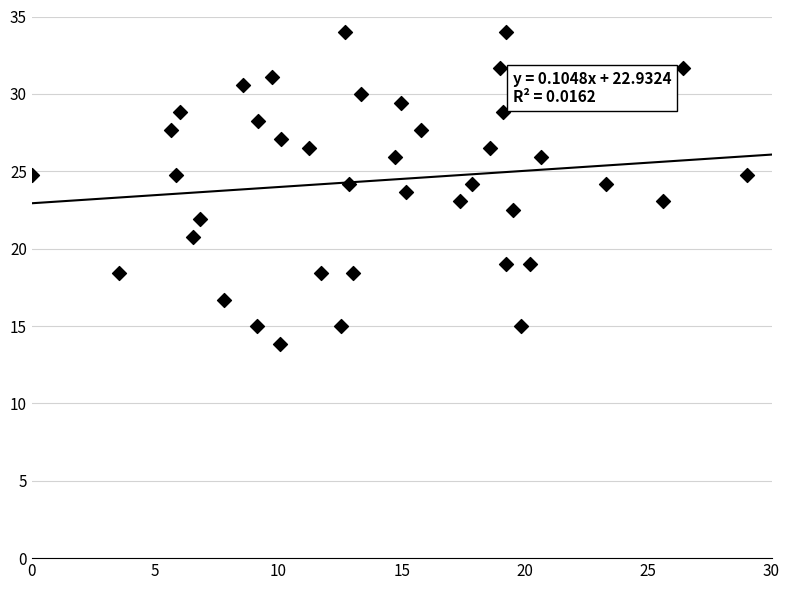

What is the range of X values (max minus min)?

29.0